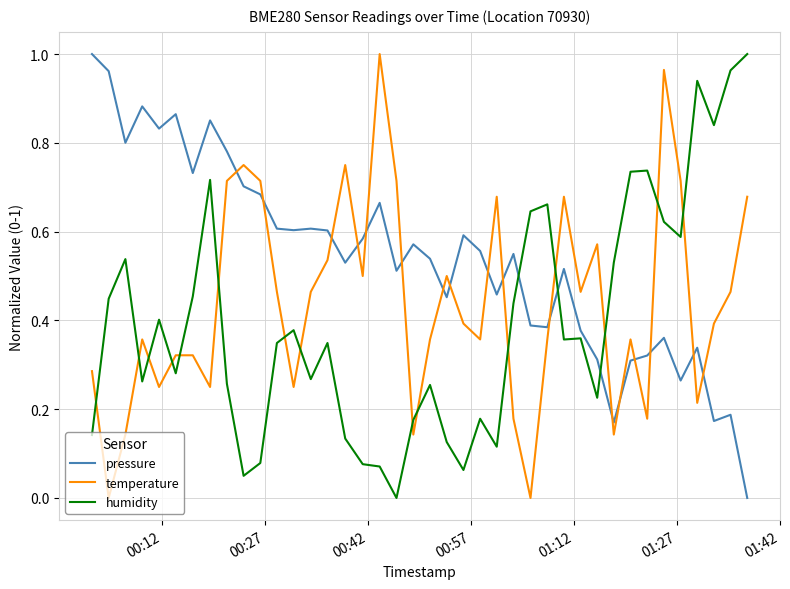

Which series has the largest total across all categories?

pressure